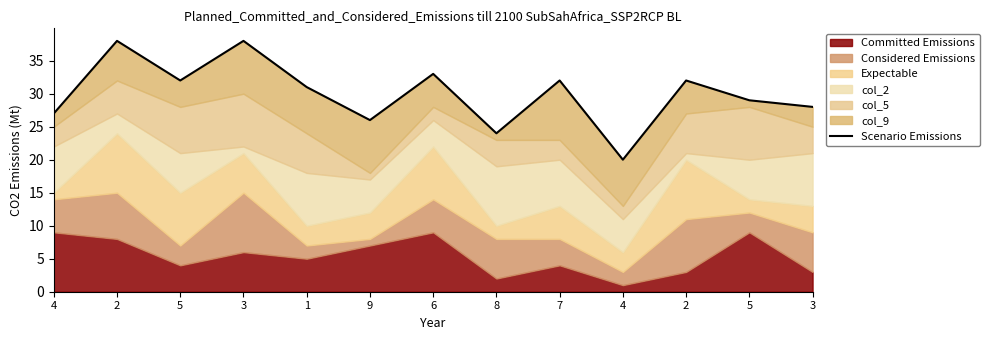

How many values exceed 31?

6